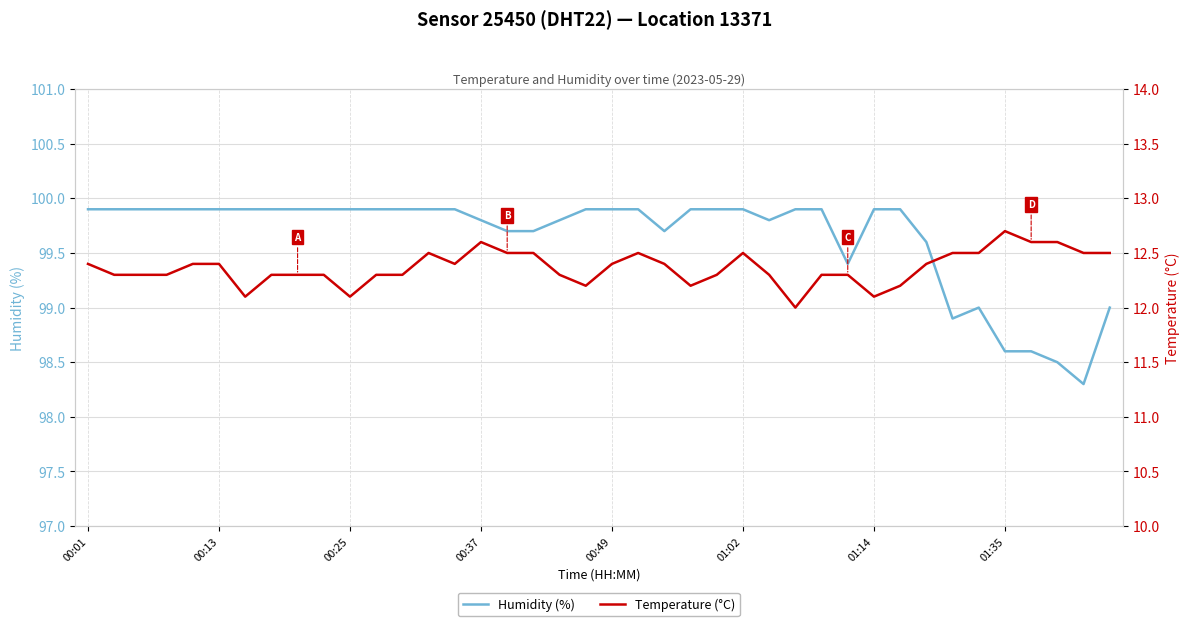

True or false: Temperature (°C) has a value of 5.5 at 36.

False